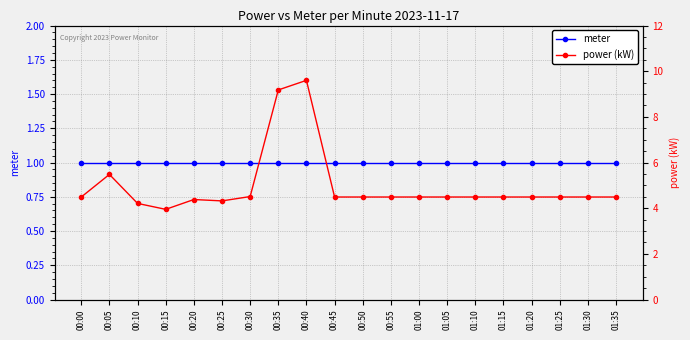

True or false: meter and power (kW) intersect in this chart.

False